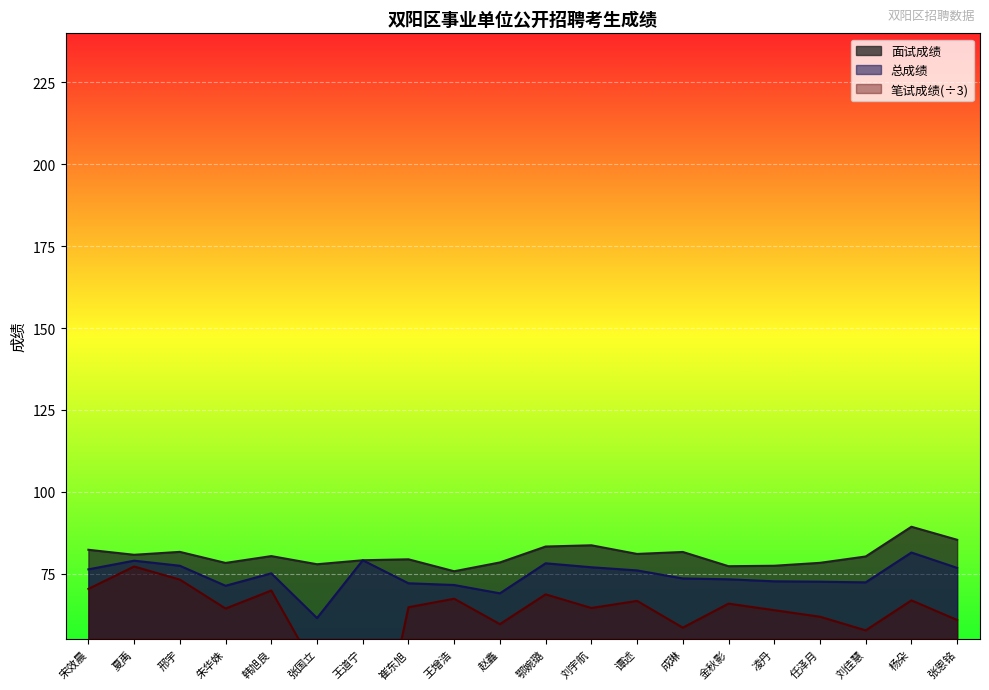

The 笔试成绩 series shows 86.2 at 成琳. True or false?

False